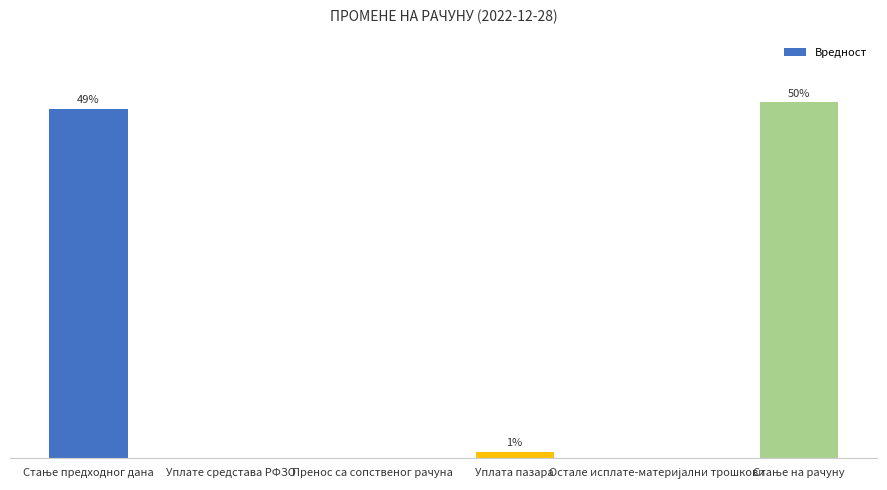

Are the bars horizontal?

No